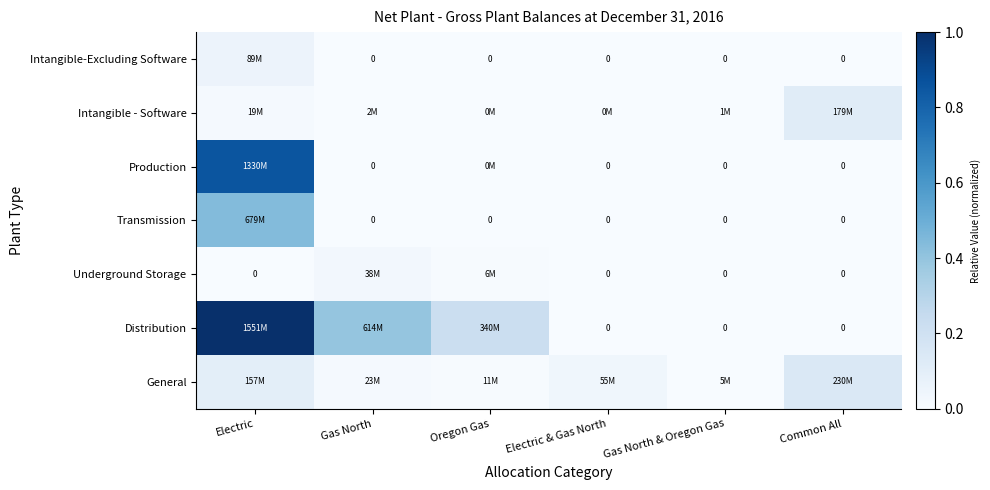

The Intangible-Excluding Software series shows 0.0 at Gas North. True or false?

True